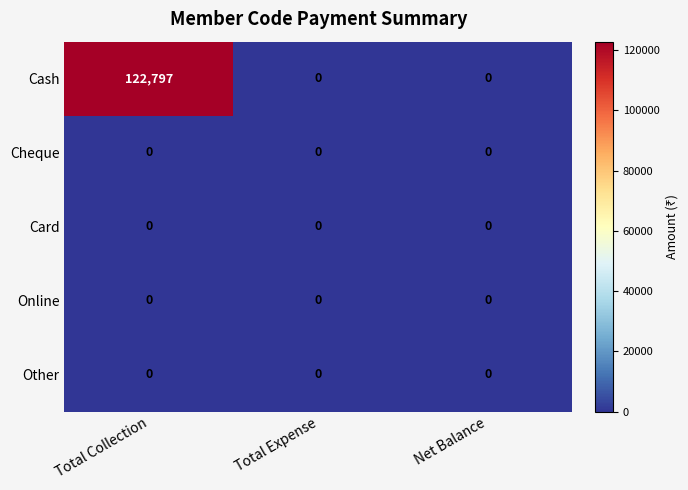

At which category is the sum across all series the highest?

Total Collection